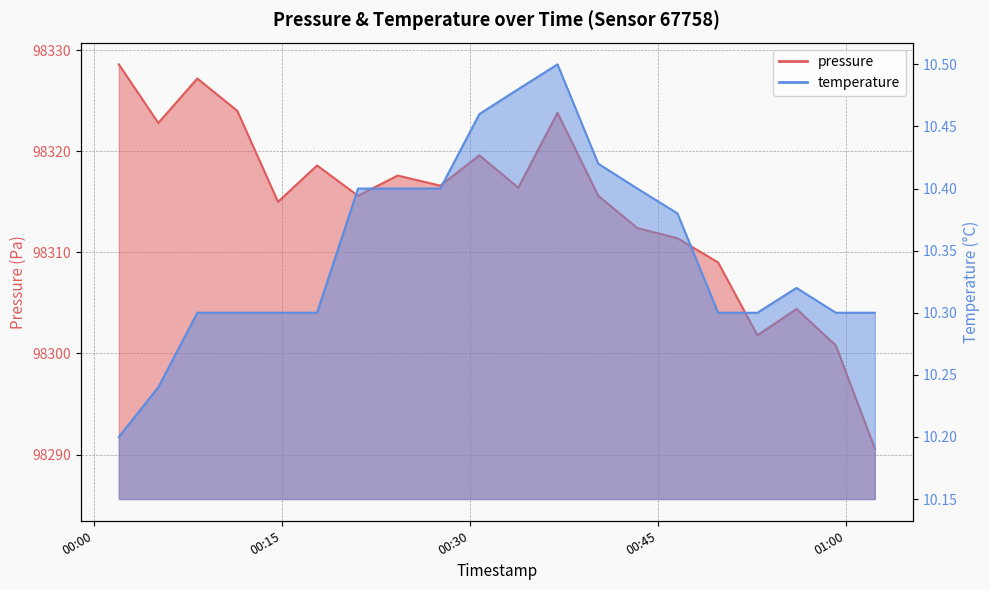

Between 2023-03-23T00:21:06 and 2023-03-23T00:33:53, which series saw the biggest shift?

pressure